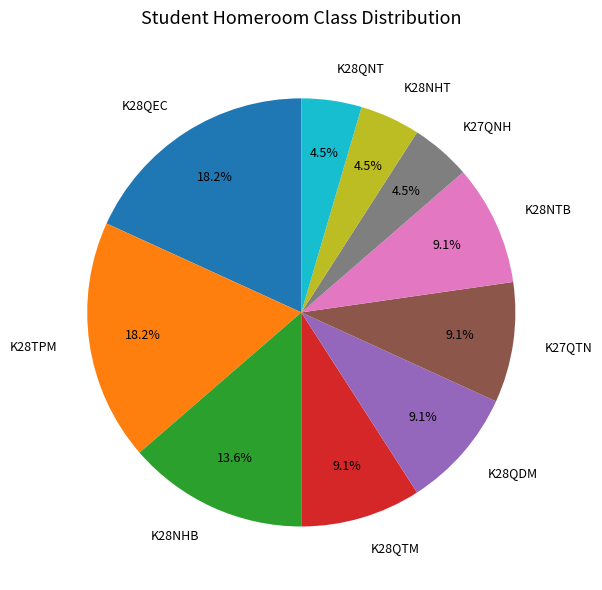

To the nearest percent, what percentage of the pie is K28TPM?

18%